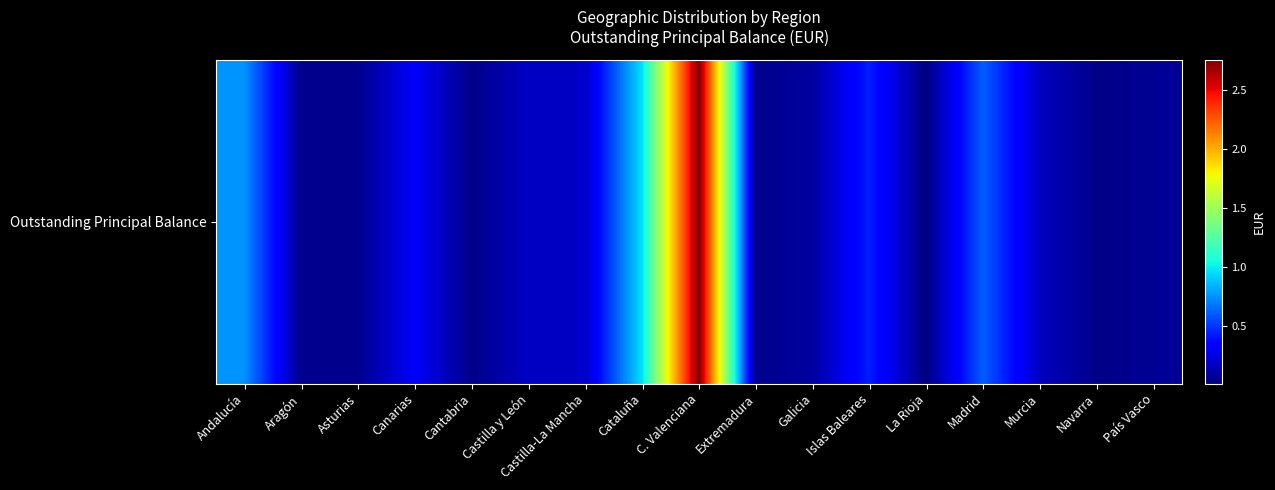

Reading left to right, transcribe all the data shown in this chart.

Andalucía=75220469.2	Aragón=4534298.5	Asturias=4822619.3	Canarias=31064520.5	Cantabria=3740745.9	Castilla y León=17824472.6	Castilla-La Mancha=18383080.6	Cataluña=95998428.3	C. Valenciana=275431521.3	Extremadura=4849977.3	Galicia=9266764.2	Islas Baleares=43679674.9	La Rioja=1145999.4	Madrid=60933057.4	Murcia=17111758.2	Navarra=3646393.6	País Vasco=6511124.9